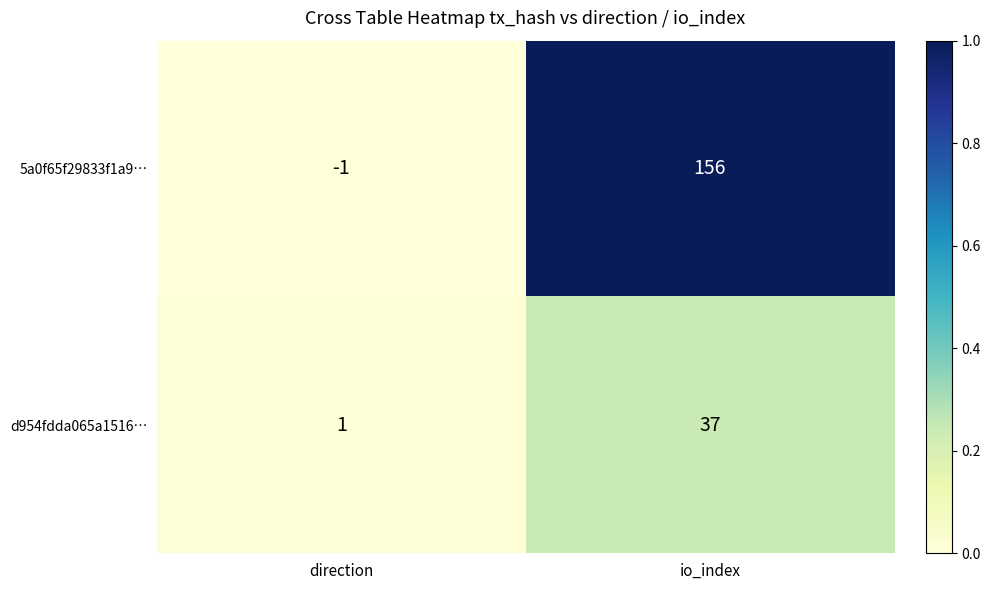

Which label corresponds to the largest value in the chart?

io_index